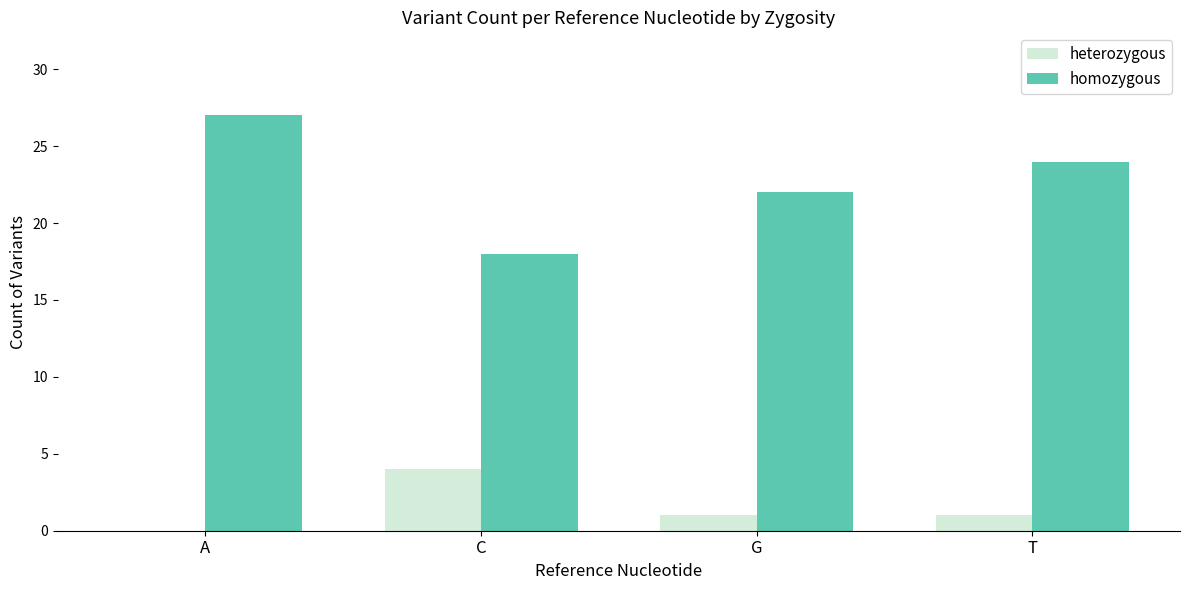

Reading left to right, transcribe all the data shown in this chart.

heterozygous: A=0	C=4	G=1	T=1
homozygous: A=27	C=18	G=22	T=24